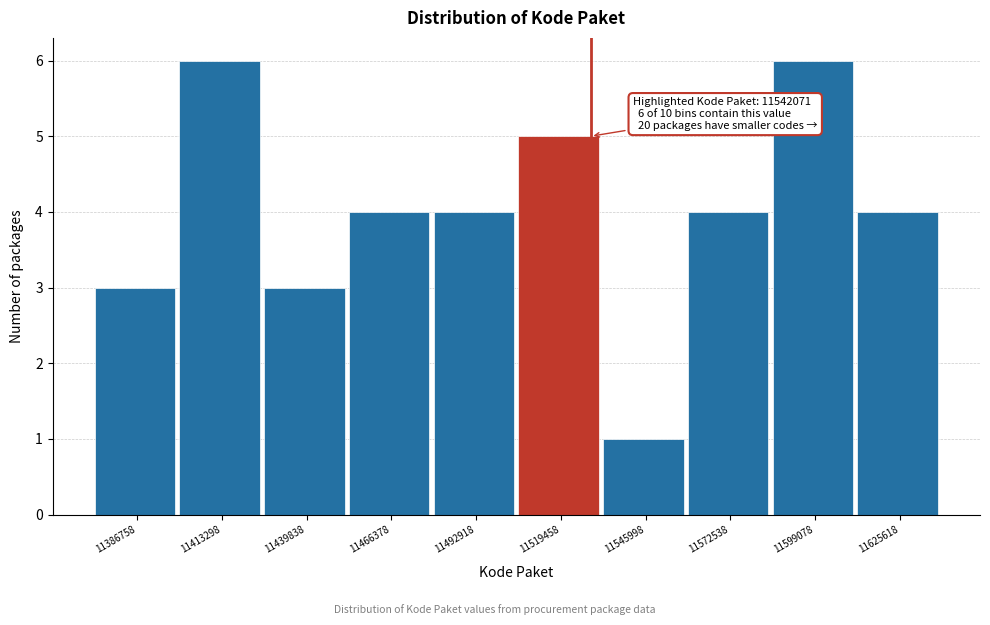

Reading right to left, list all the values displayed in this chart.

11625618=4	11599078=6	11572538=4	11545998=1	11519458=5	11492918=4	11466378=4	11439838=3	11413298=6	11386758=3